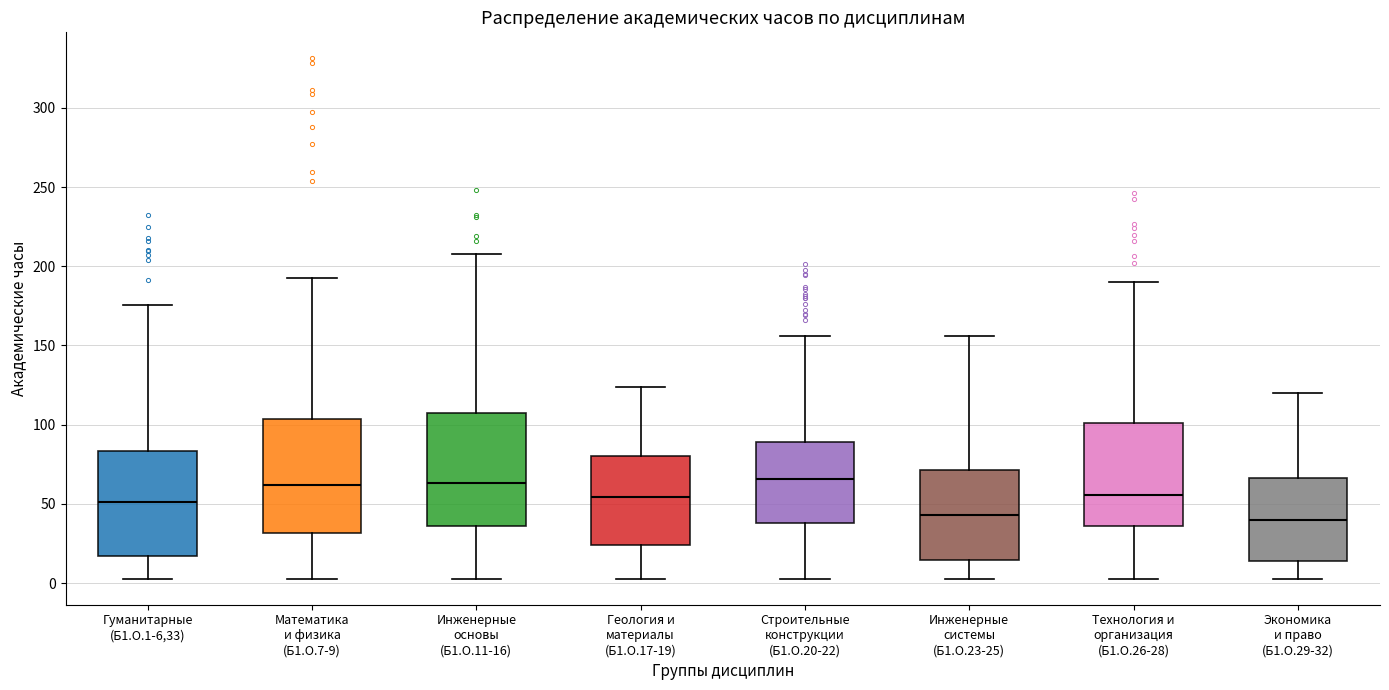

Reading left to right, transcribe this box plot: for each box, give where its median line is, the range the box spans, and where its two whiskers end, as read against the y-axis. The values are not printed on the chart, so give them approximately, as read against the axis.

Гуманитарные (Б1.О.1-6,33): median 50, box 15 to 85, whiskers 5 to 175
Математика и физика (Б1.О.7-9): median 60, box 30 to 105, whiskers 5 to 190
Инженерные основы (Б1.О.11-16): median 65, box 35 to 110, whiskers 5 to 210
Геология и материалы (Б1.О.17-19): median 55, box 25 to 80, whiskers 5 to 125
Строительные конструкции (Б1.О.20-22): median 65, box 40 to 90, whiskers 5 to 155
Инженерные системы (Б1.О.23-25): median 45, box 15 to 70, whiskers 5 to 155
Технология и организация (Б1.О.26-28): median 55, box 35 to 100, whiskers 5 to 190
Экономика и право (Б1.О.29-32): median 40, box 15 to 65, whiskers 5 to 120